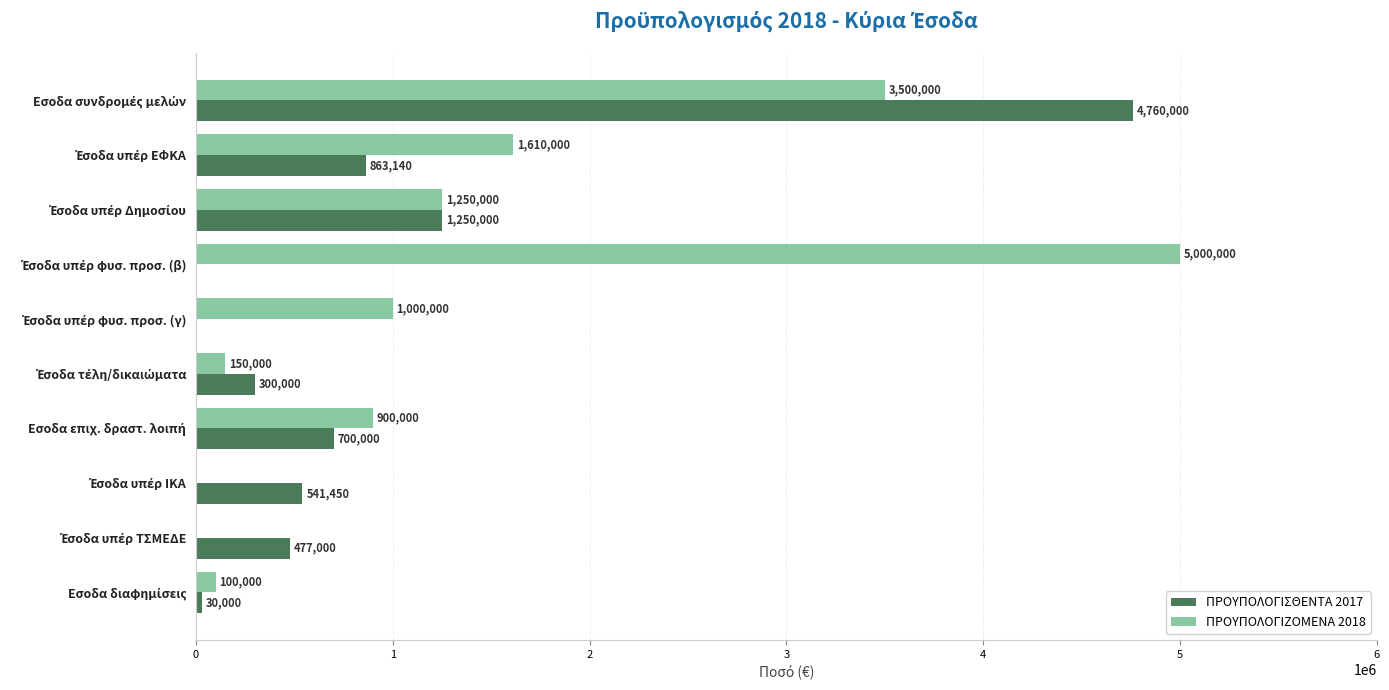

What is the sum of all ΠΡΟΥΠΟΛΟΓΙΣΘΕΝΤΑ 2017 values?

8921590